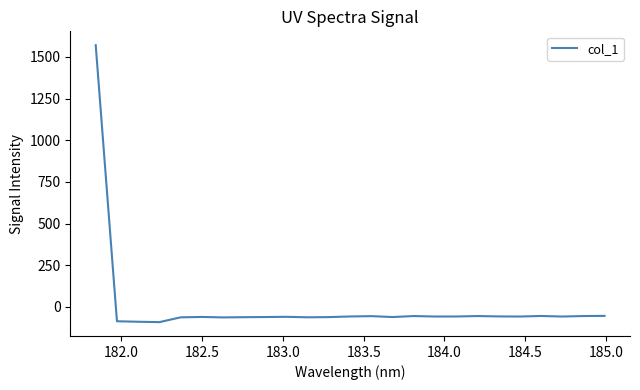

What is the greatest value displayed?

1570.2